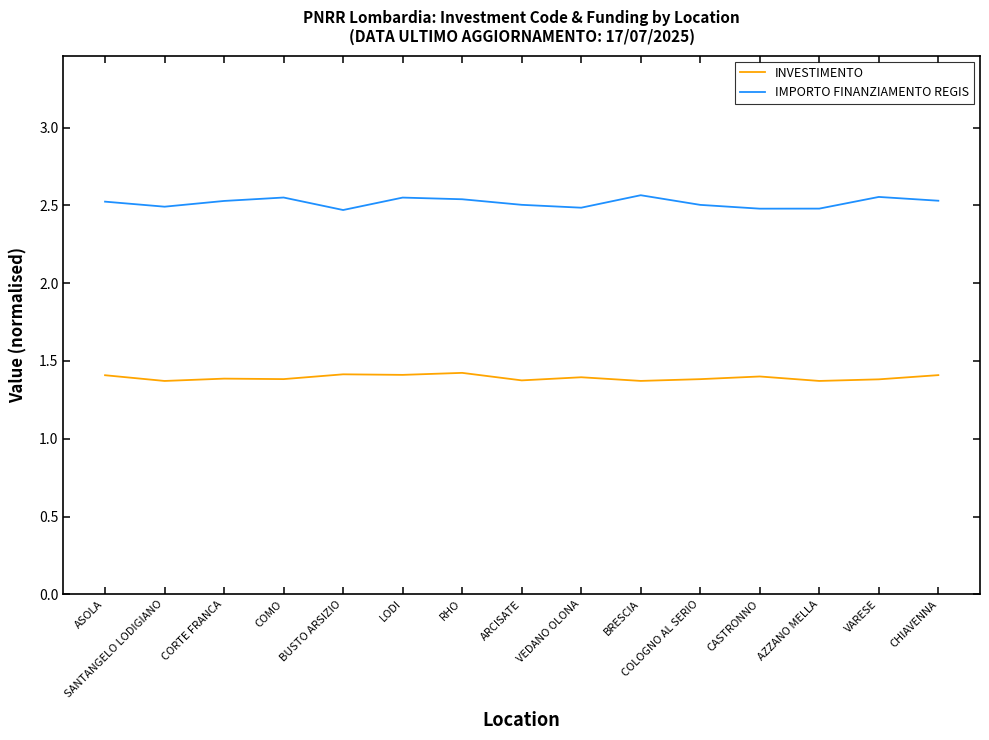

Is it true that IMPORTO FINANZIAMENTO REGIS equals 0.8 at ASOLA?

False